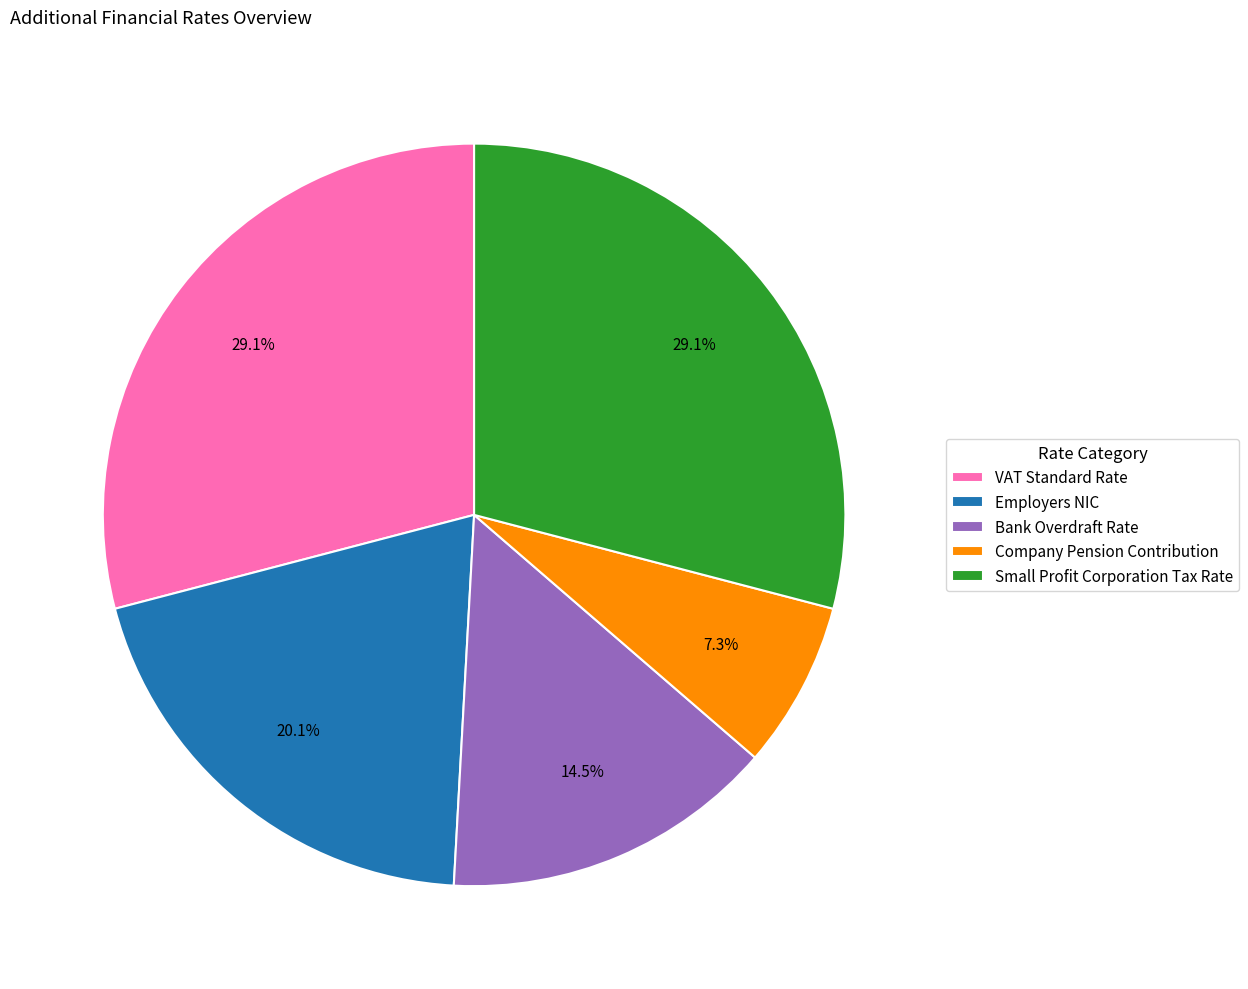

Count the number of slices in the pie.

5